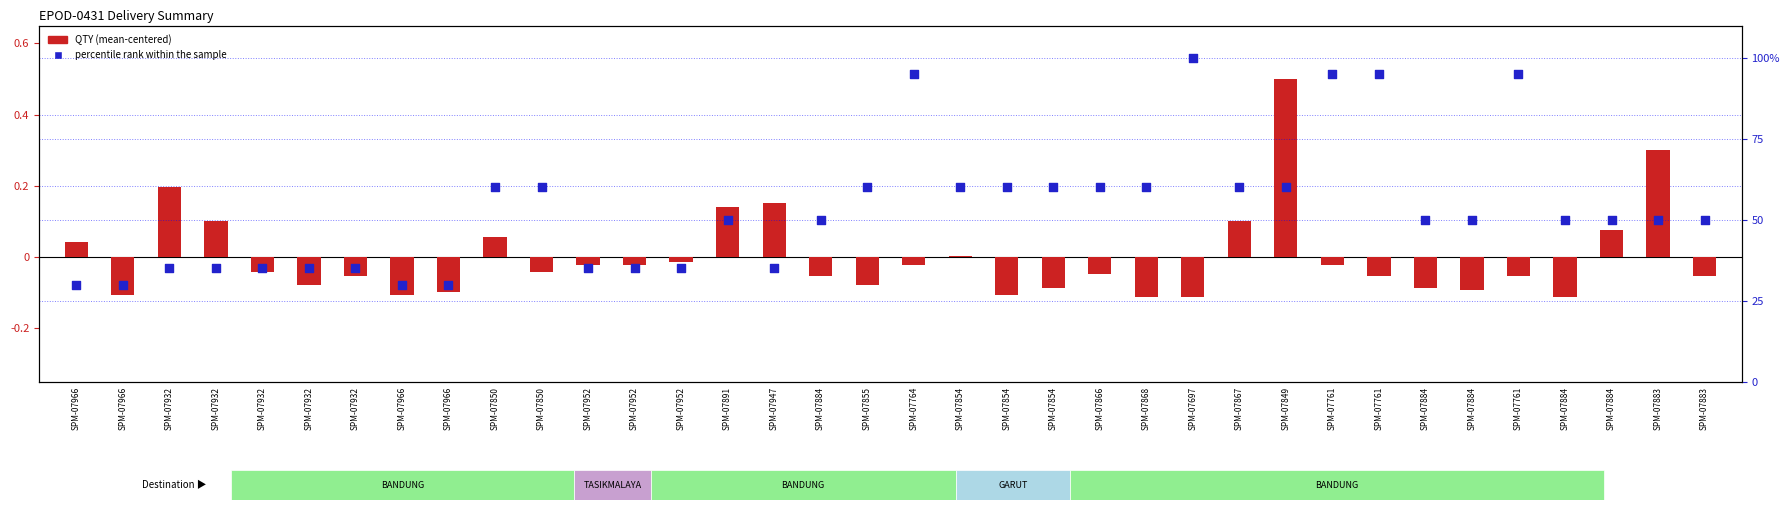

Which series reaches the minimum Y coordinate?

QTY (centered)